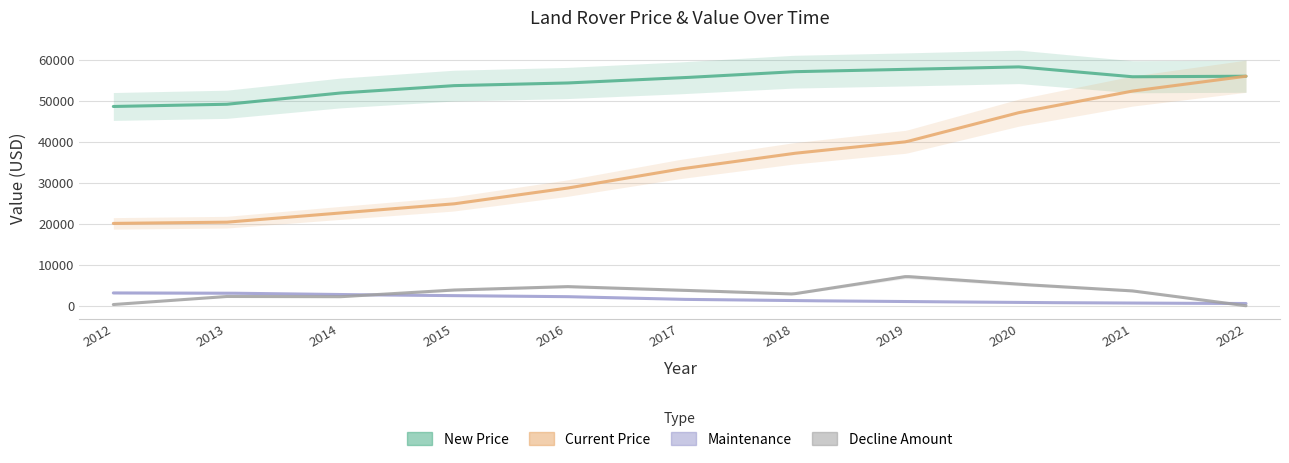

What is the value of the Maintenance point at the 10th from the left?

640